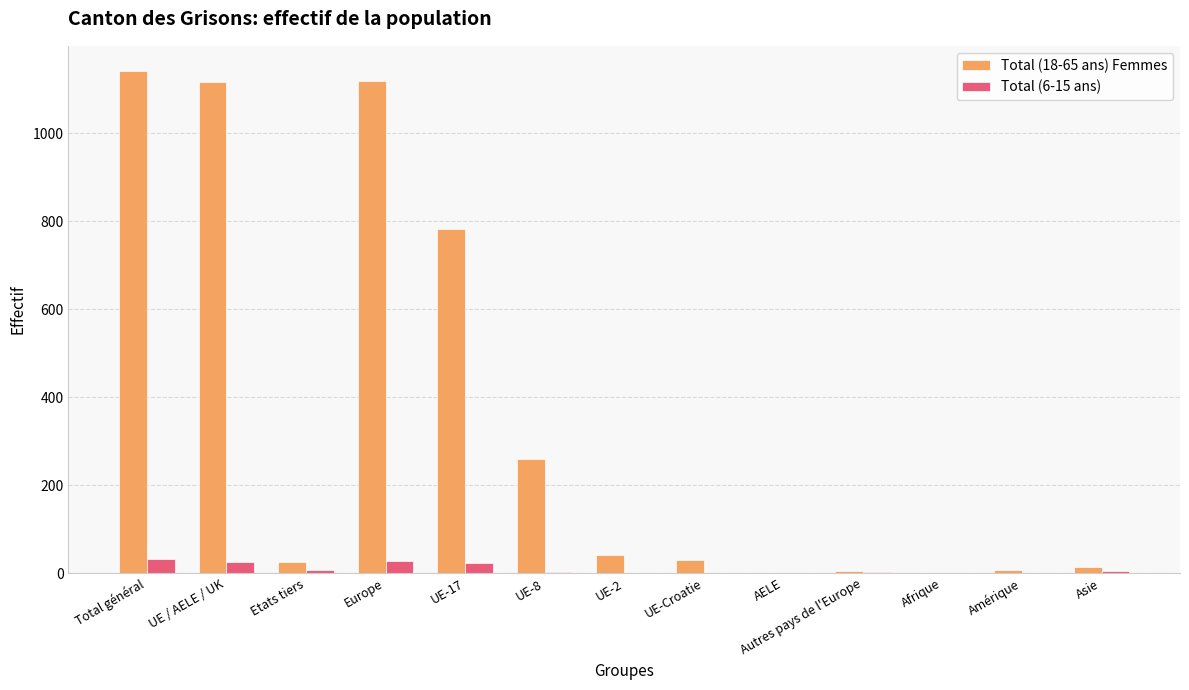

Read the Total (6-15 ans) value at Europe.

28